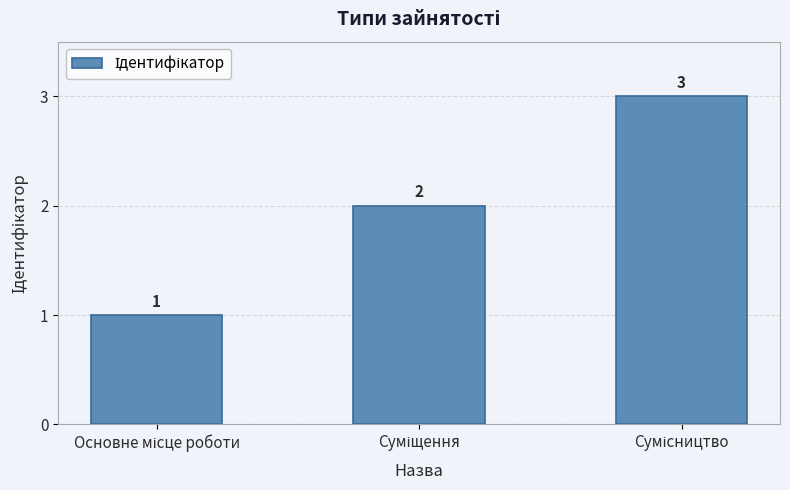

What is the value of the 2nd bar from the left?

2